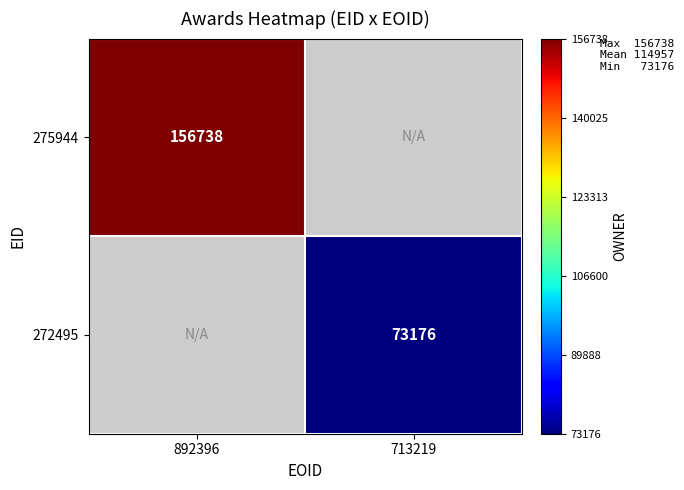

What is the maximum value shown in the chart?

156738.0